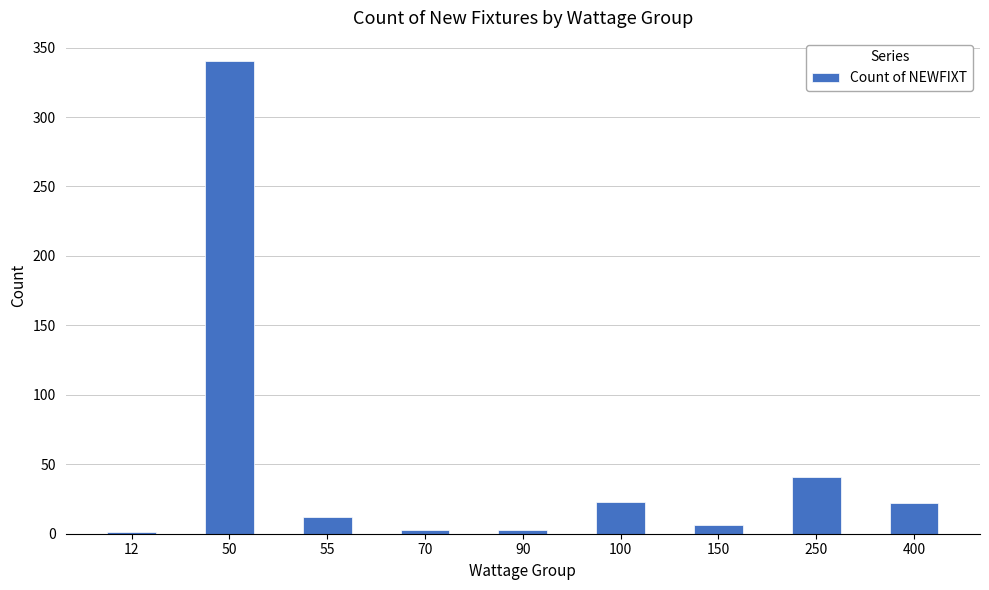

What is the maximum value shown in the chart?

340